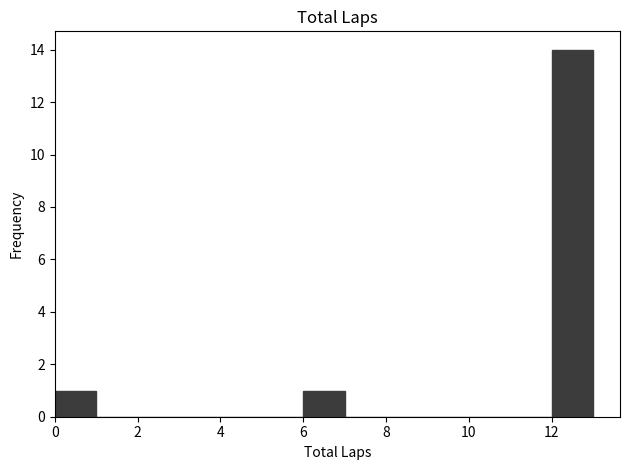

Reading left to right, list every bar in this chart as the range it spans on the x-axis followed by its height. The values are not printed on the chart, so give them approximately, as read against the axis.

0 to 1: 1
1 to 2: 0
2 to 3: 0
3 to 4: 0
4 to 5: 0
5 to 6: 0
6 to 7: 1
7 to 8: 0
8 to 9: 0
9 to 10: 0
10 to 11: 0
11 to 12: 0
12 to 13: 14